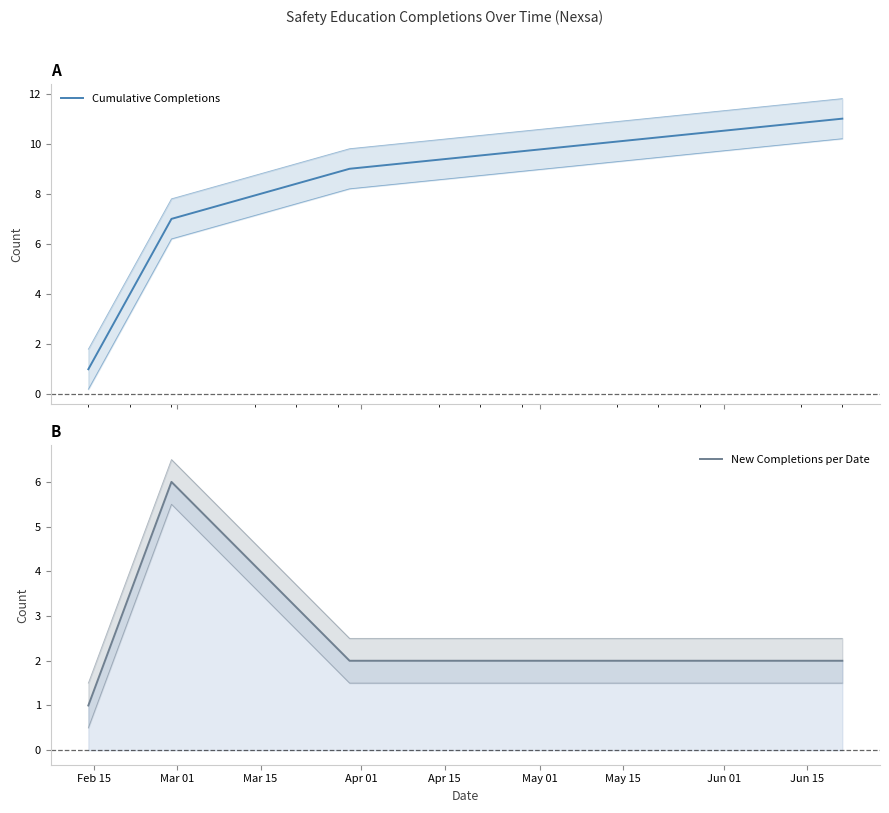

What is the label of the 3rd point from the right?

Mar 01